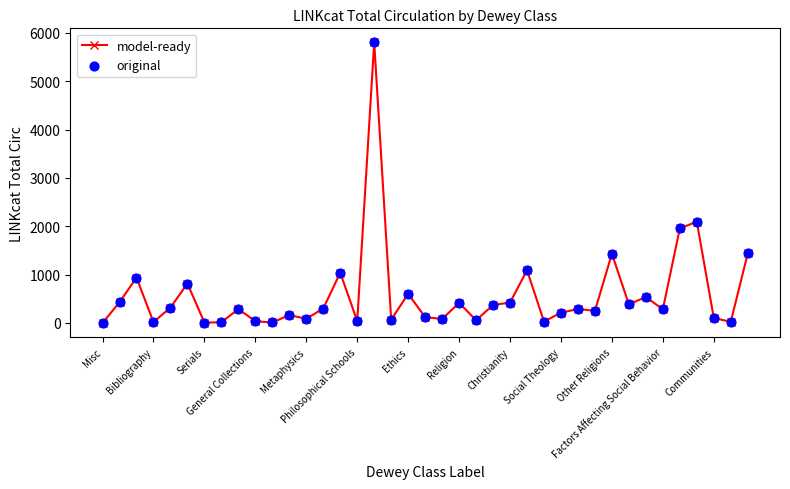

What is the difference between the maximum and second lowest values?

5794